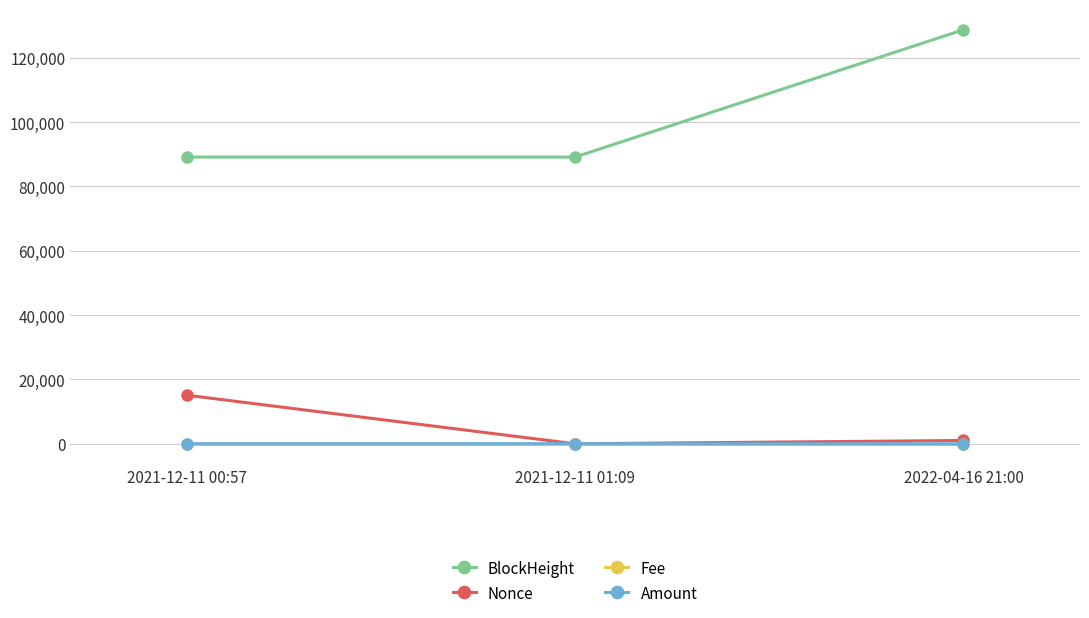

Which series has the largest range (max minus min)?

BlockHeight